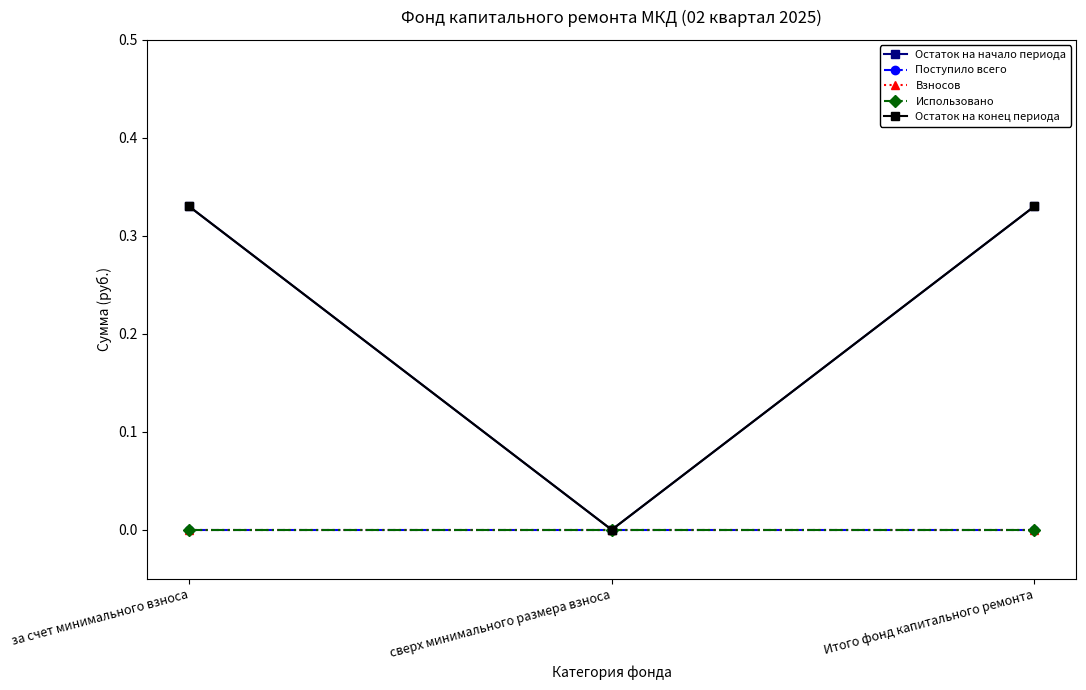

Is this an area chart (filled region under the line)?

No